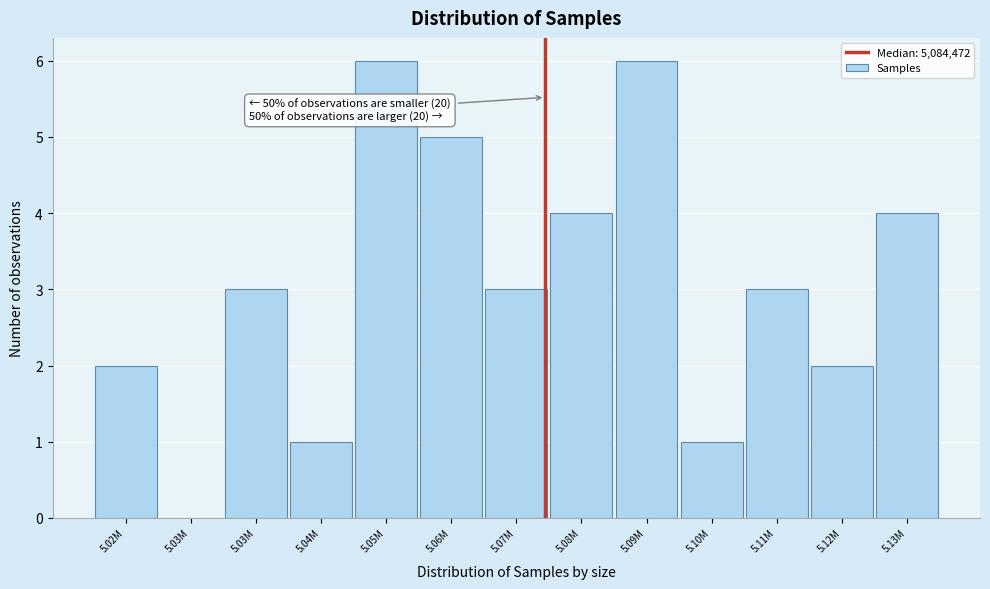

How many series are shown in this chart?

1